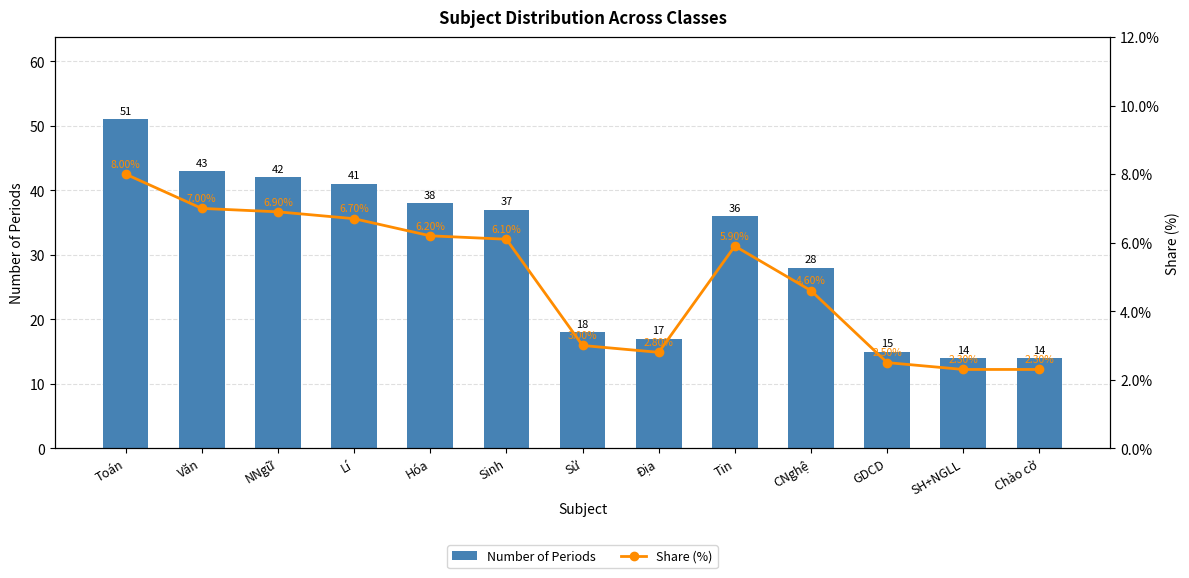

What position from the right is GDCD?

3